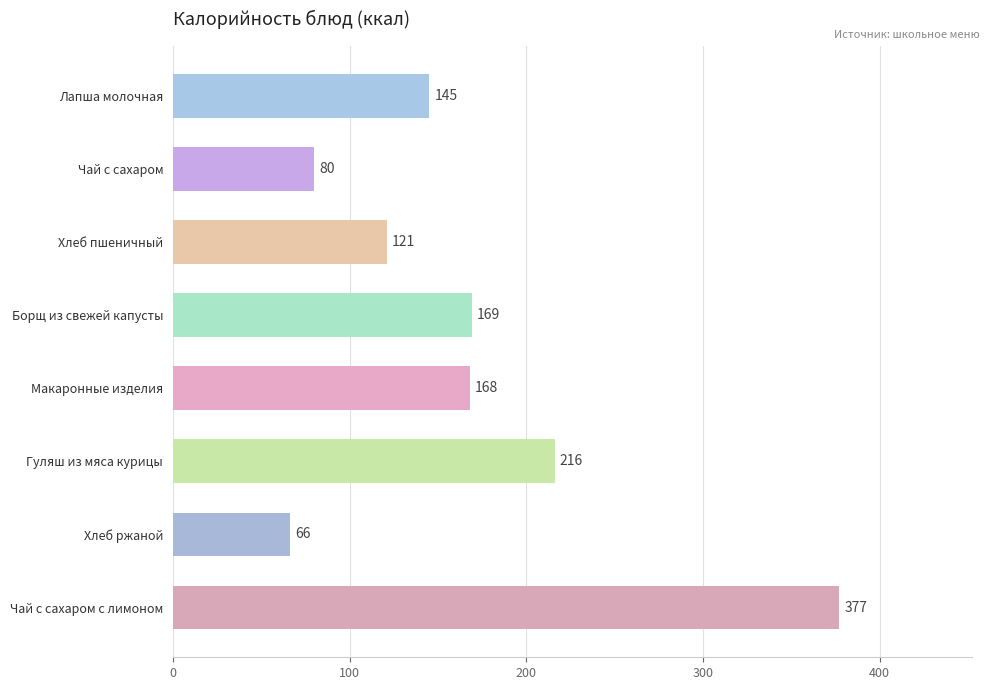

Are the bars grouped side by side (vs. stacked)?

No